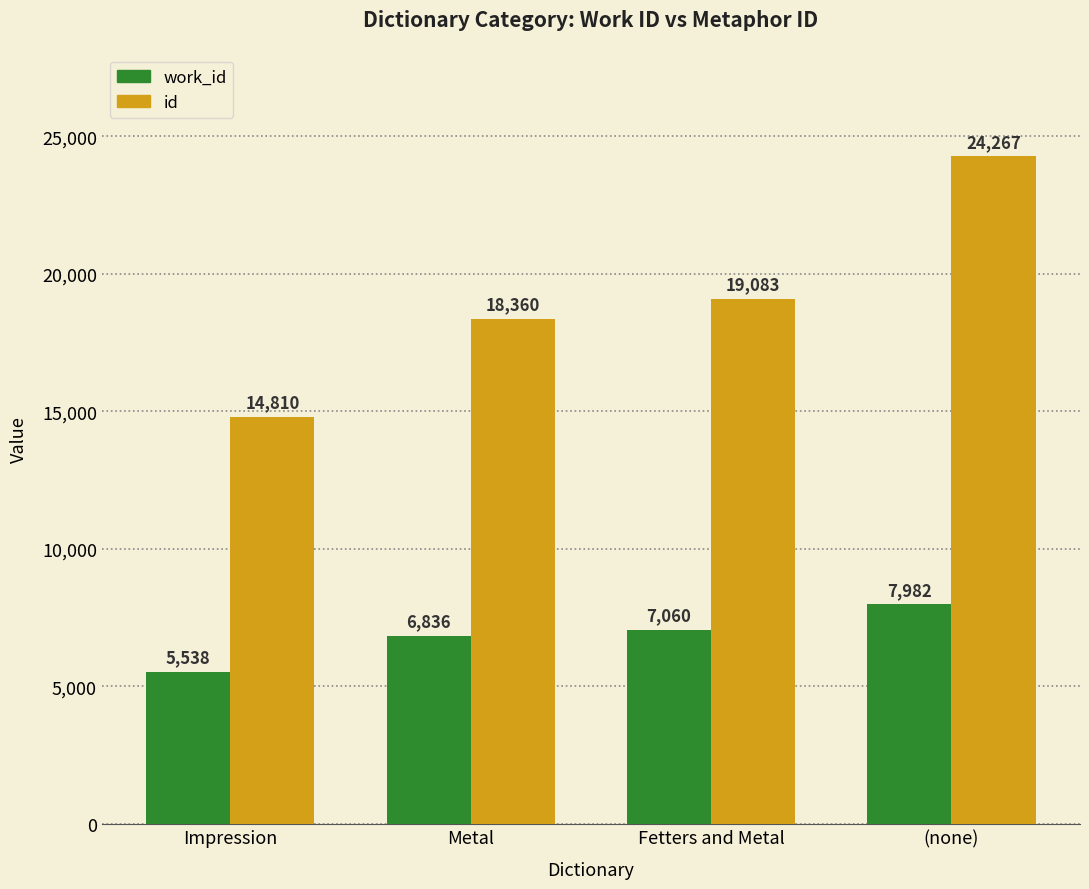

Which series changed the most between Impression and Metal?

id